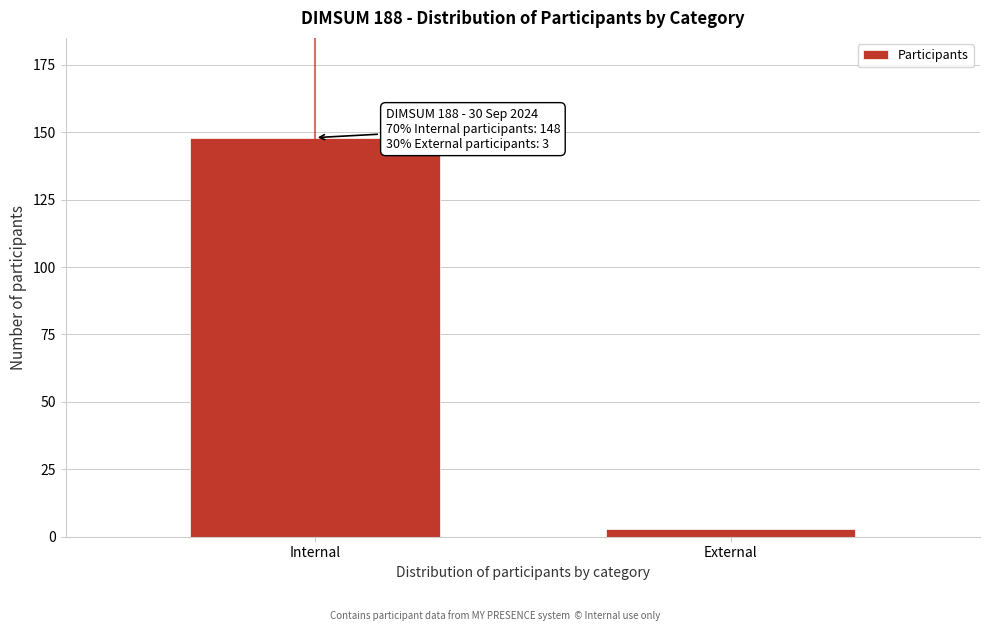

Reading left to right, list all the values displayed in this chart.

148	3